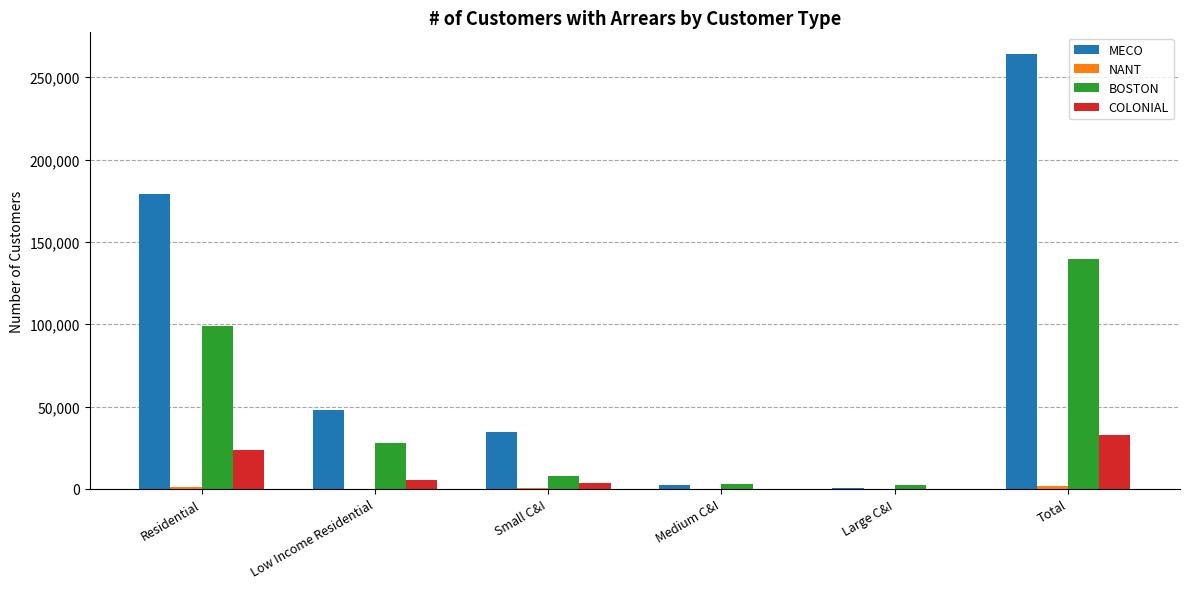

The BOSTON series shows 7671 at Small C&I. True or false?

True